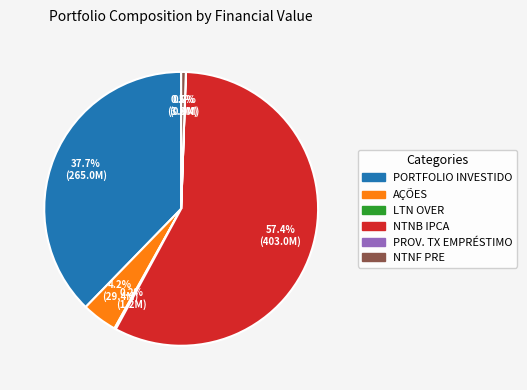

To the nearest percent, what is the average slice percentage?

17%